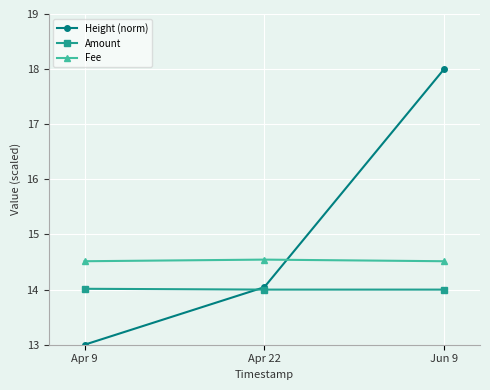

What is the total value across all series at Apr 9?

41.5